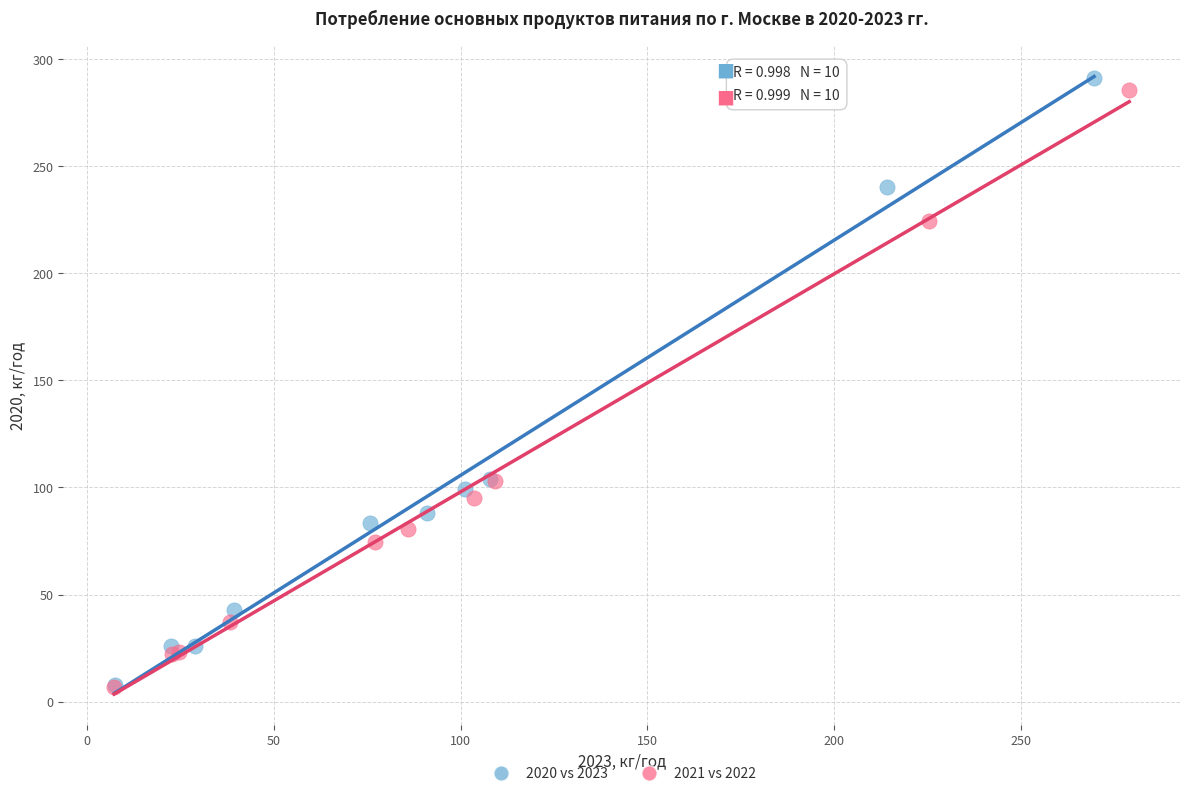

Which series has the widest spread of Y values?

2020 vs 2023